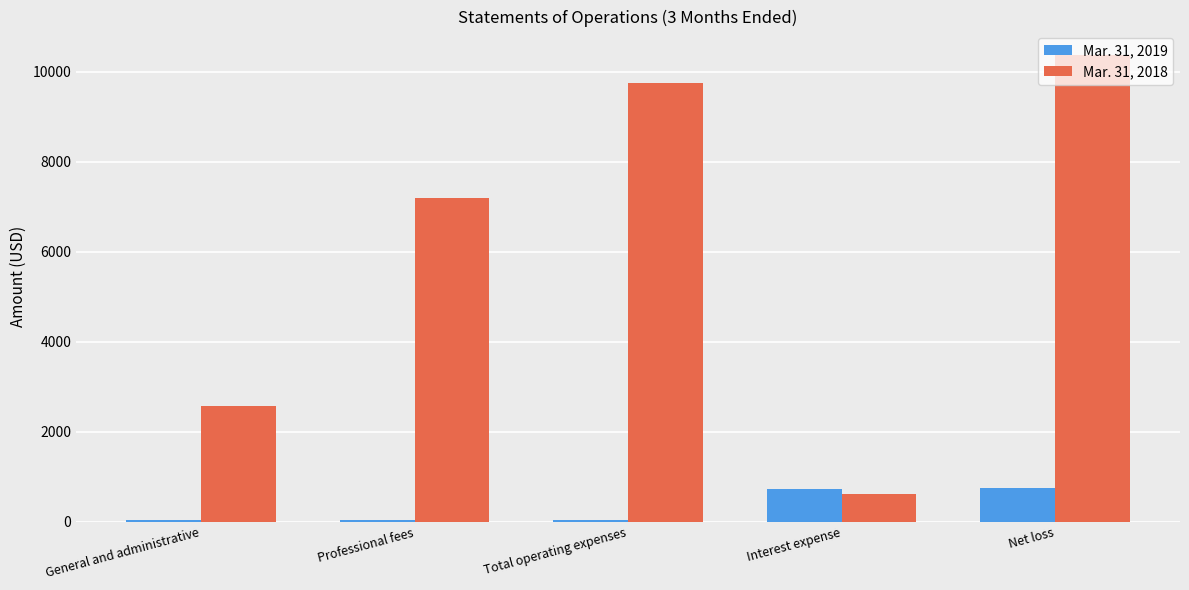

The value of Mar. 31, 2018 at General and administrative is 2572. True or false?

True